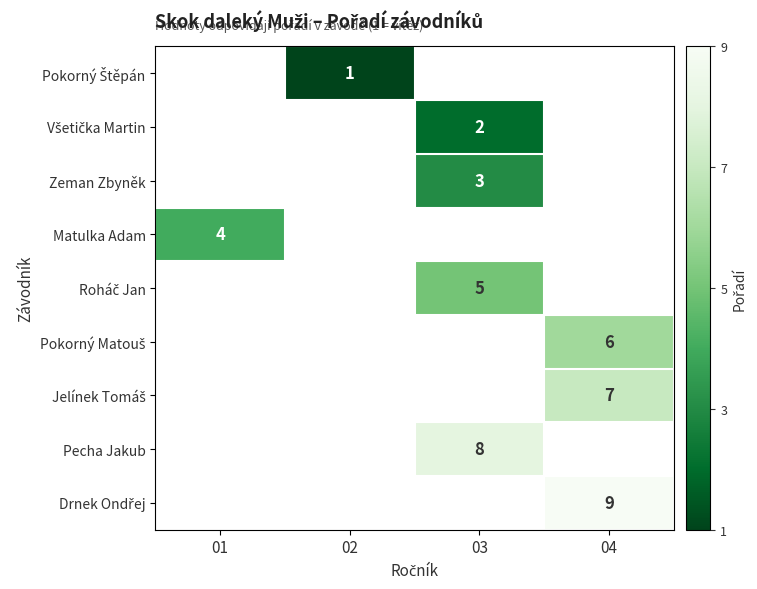

How many positive values does the Pokorný Štěpán series have?

1